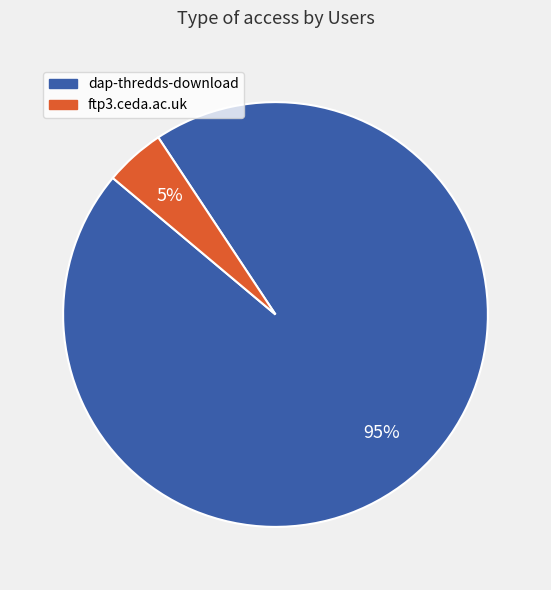

Between ftp3.ceda.ac.uk and dap-thredds-download, which is larger?

dap-thredds-download